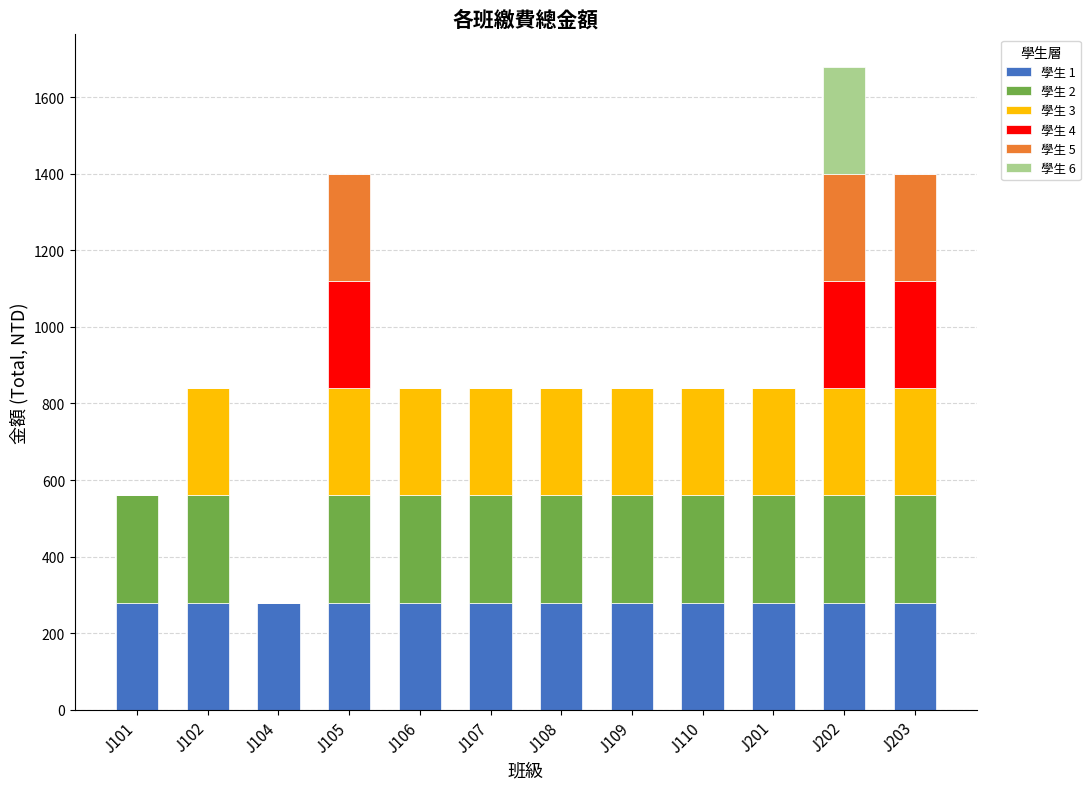

How many categories are shown in the chart?

12